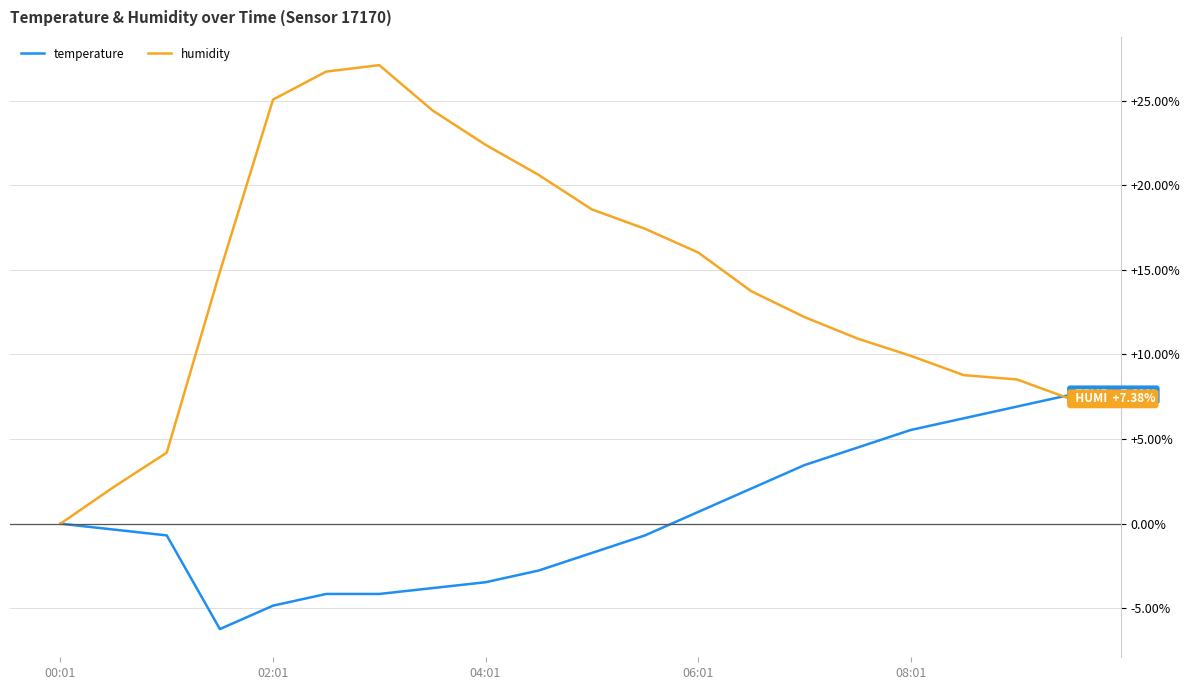

Which series has the largest range (max minus min)?

humidity